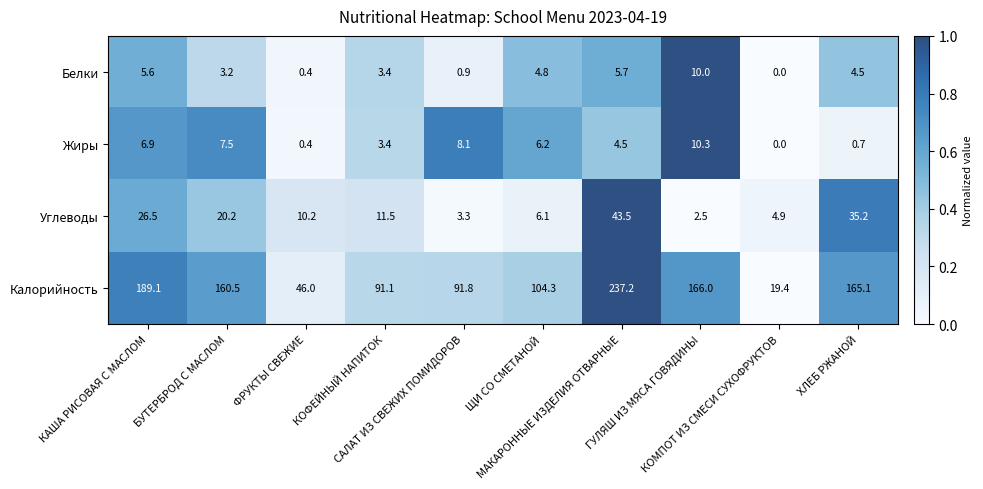

What is the maximum value shown in the chart?

237.2